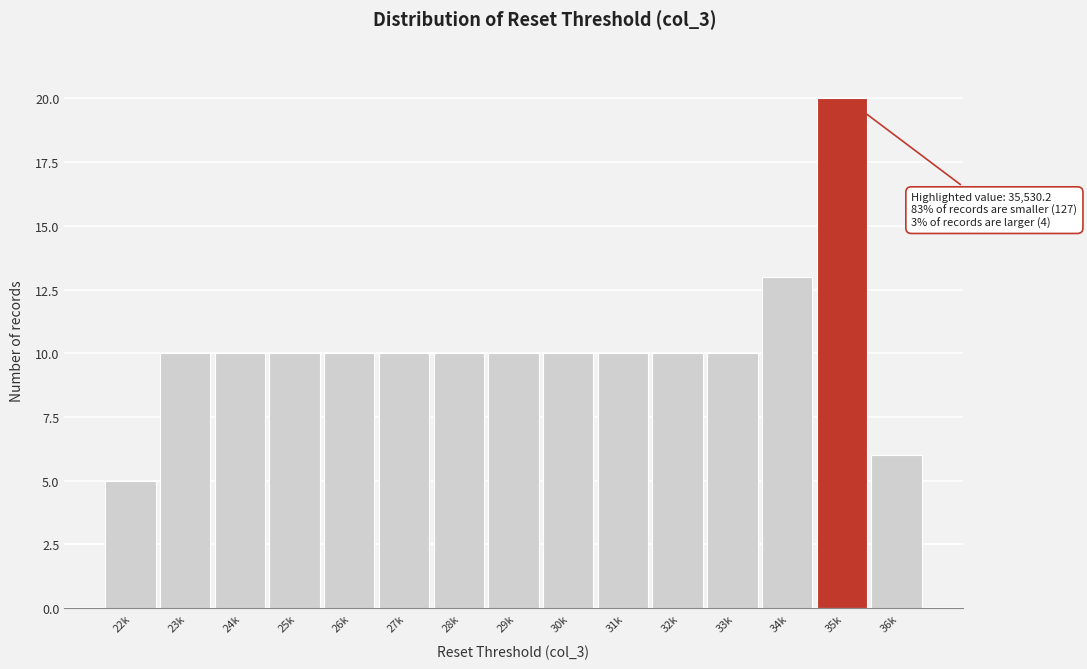

Reading left to right, extract all data points from this chart.

22k=5	23k=10	24k=10	25k=10	26k=10	27k=10	28k=10	29k=10	30k=10	31k=10	32k=10	33k=10	34k=13	35k=20	36k=6